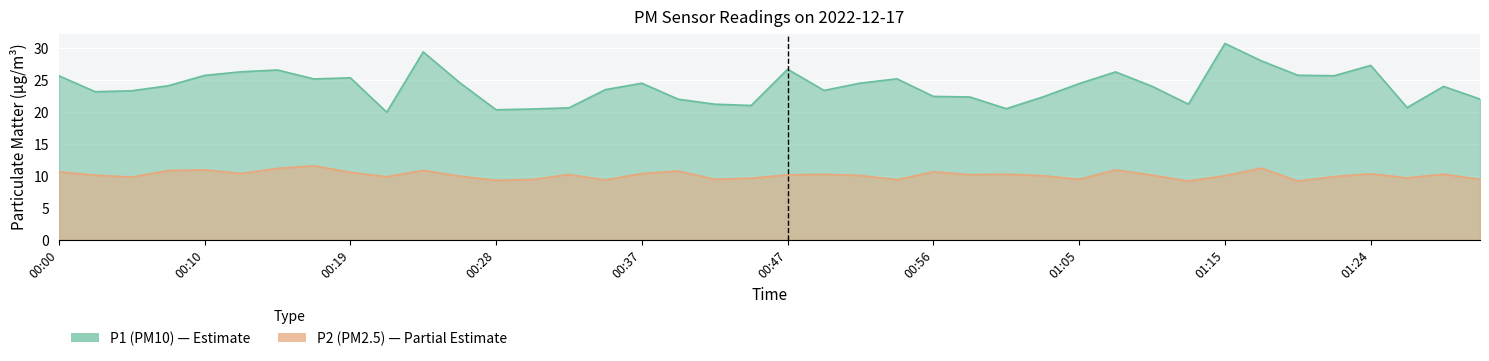

What is the difference between the second highest and minimum values in the P1 series?

9.4